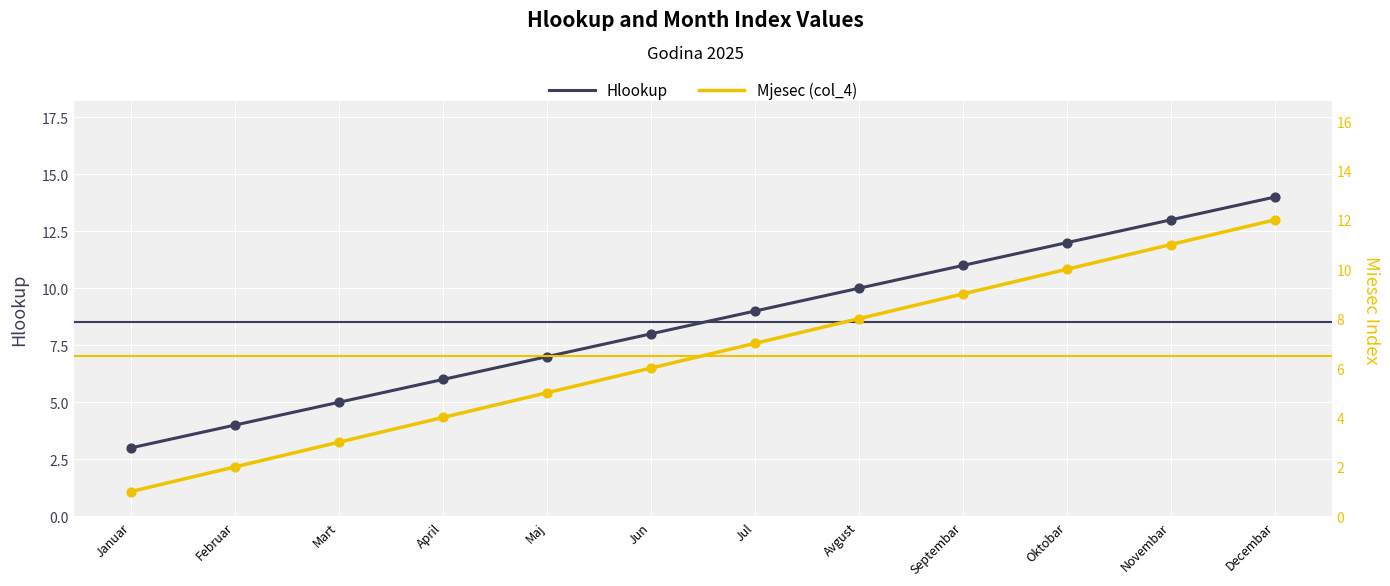

What are all the series names shown in the legend?

Hlookup, Mjesec (col_4)